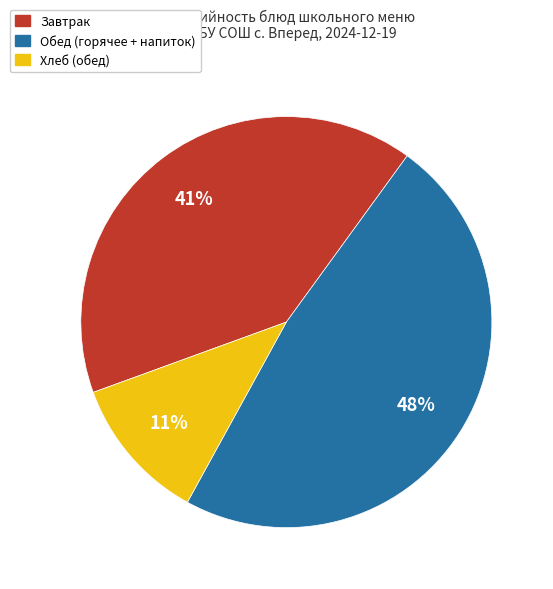

To the nearest percent, what is the difference between the largest and smallest slice percentages?

37%